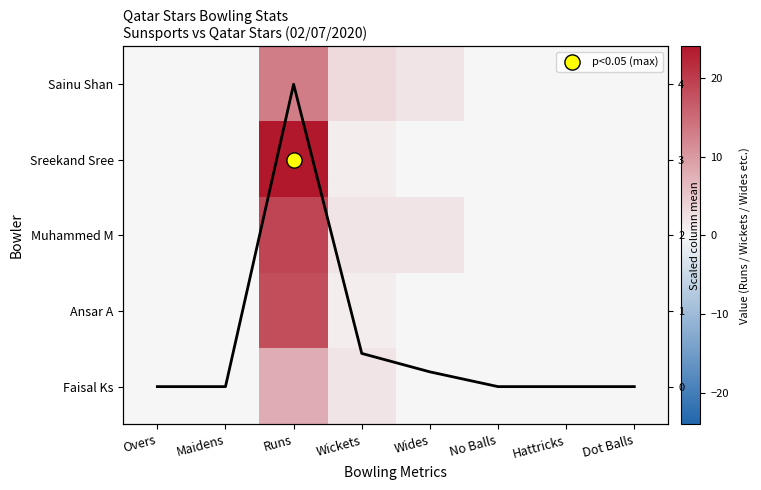

What is the difference between the second highest and minimum values in the Sainu Shan series?

3.0